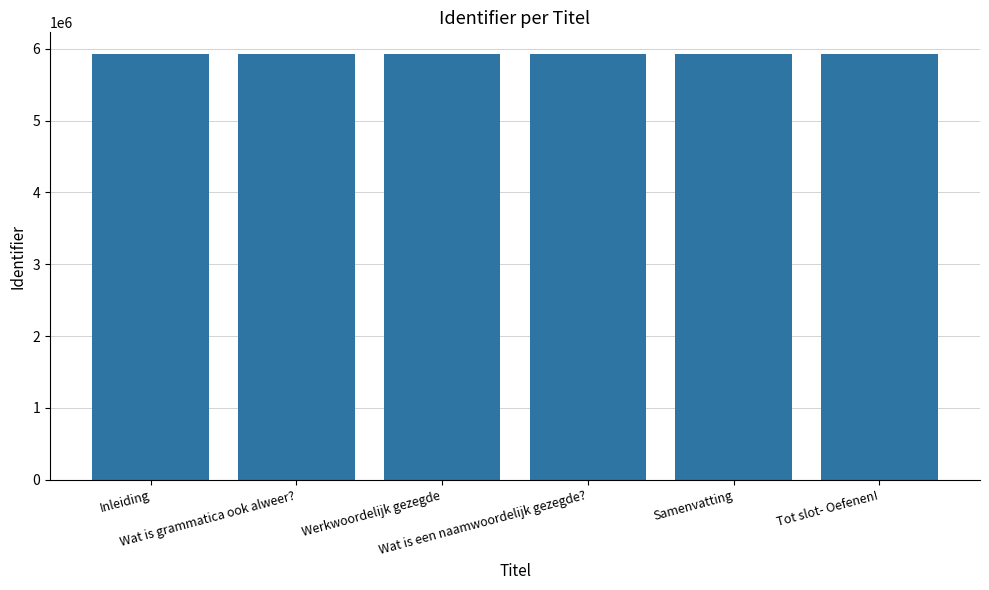

What is the maximum value shown in the chart?

5931631